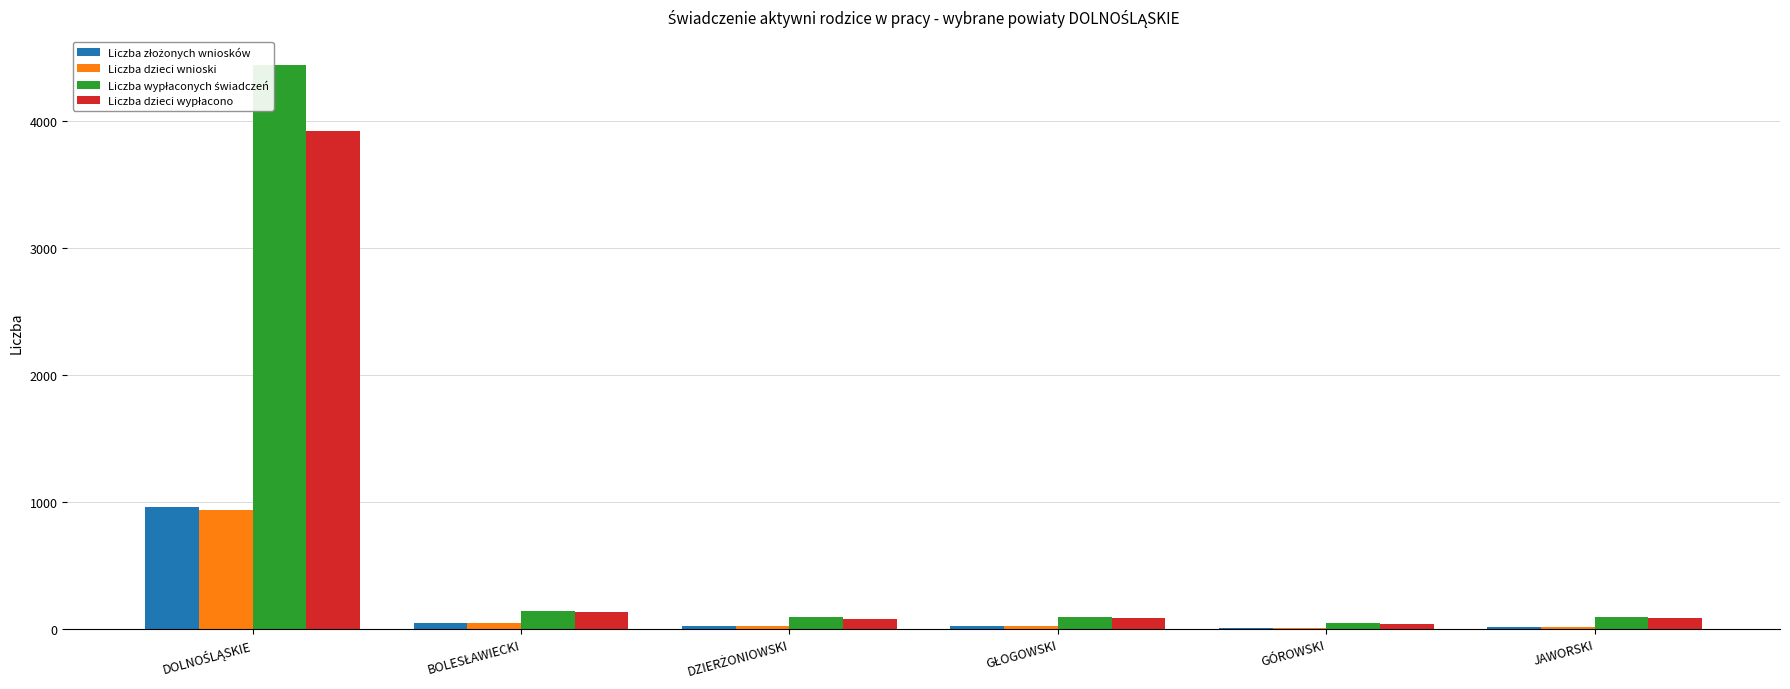

What is the sum of the Liczba wypłaconych świadczeń values at GÓROWSKI and DOLNOŚLĄSKIE?

4485